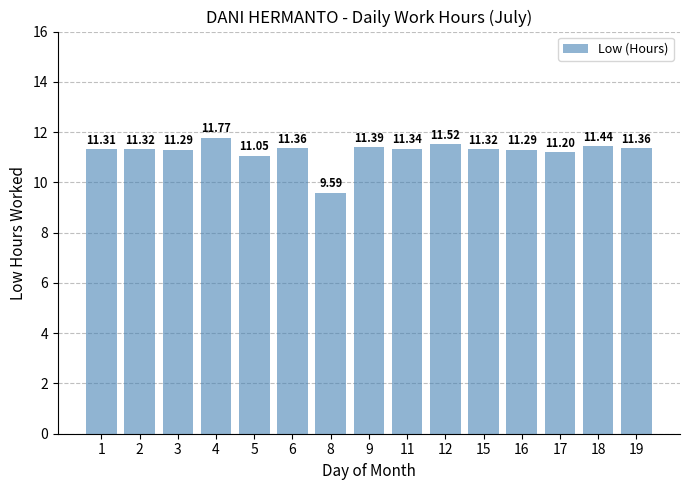

What is the maximum value shown in the chart?

11.8